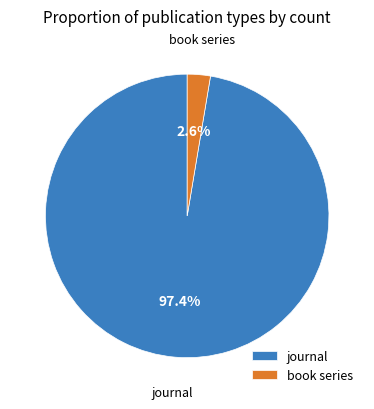

Is there any slice that represents more than half of the pie?

Yes